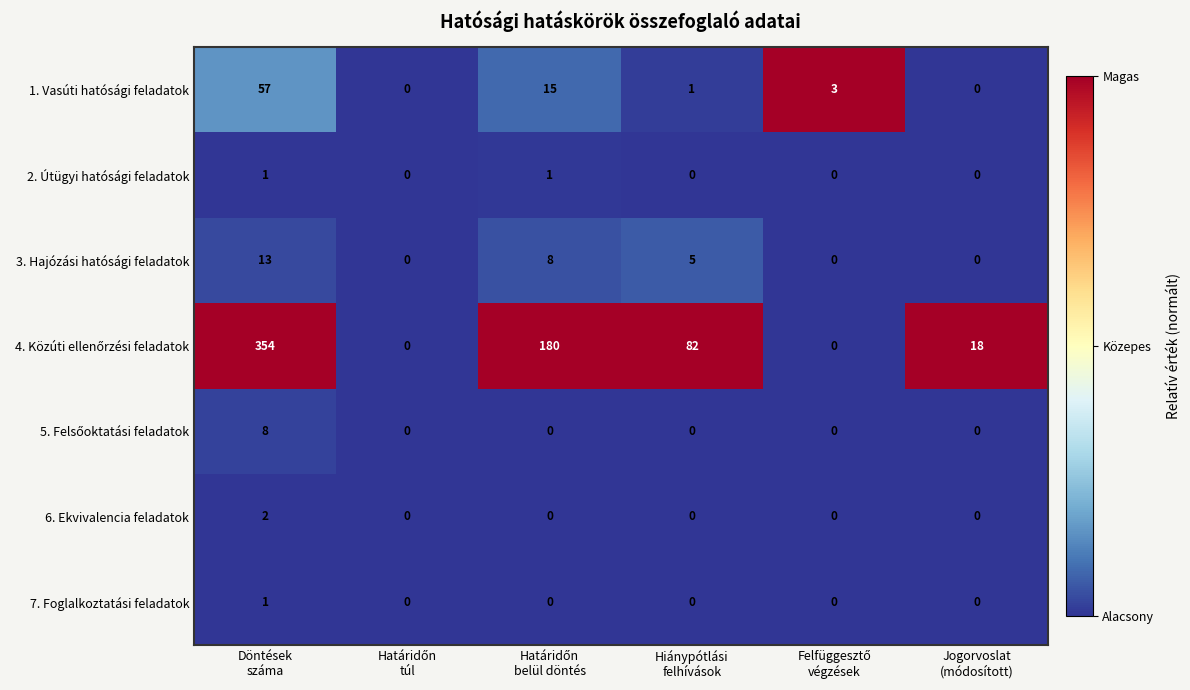

Count the 7. Foglalkoztatási feladatok values in the range 0 to 1.

6